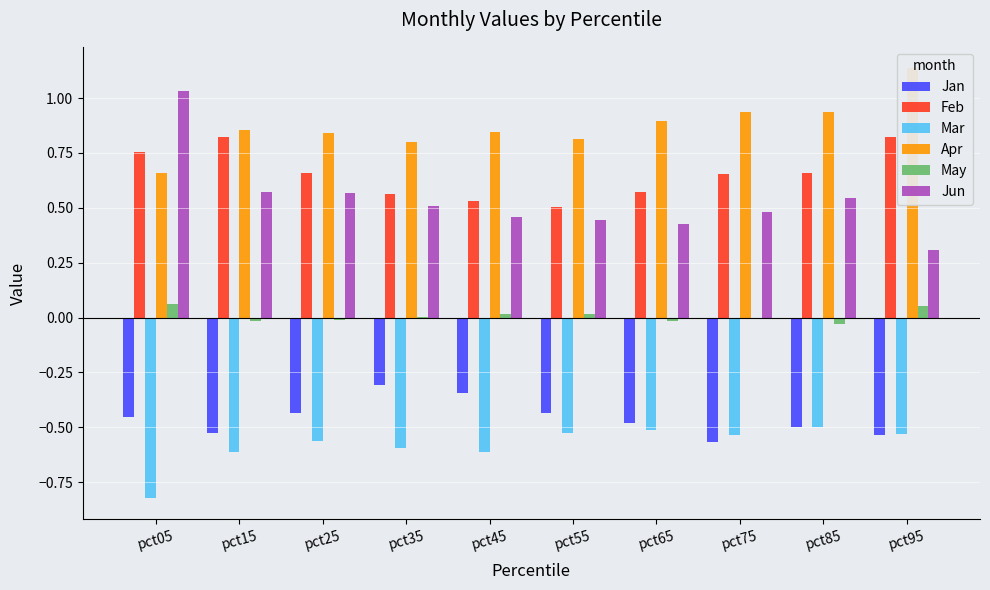

Which series changed the most between pct65 and pct85?

Jun